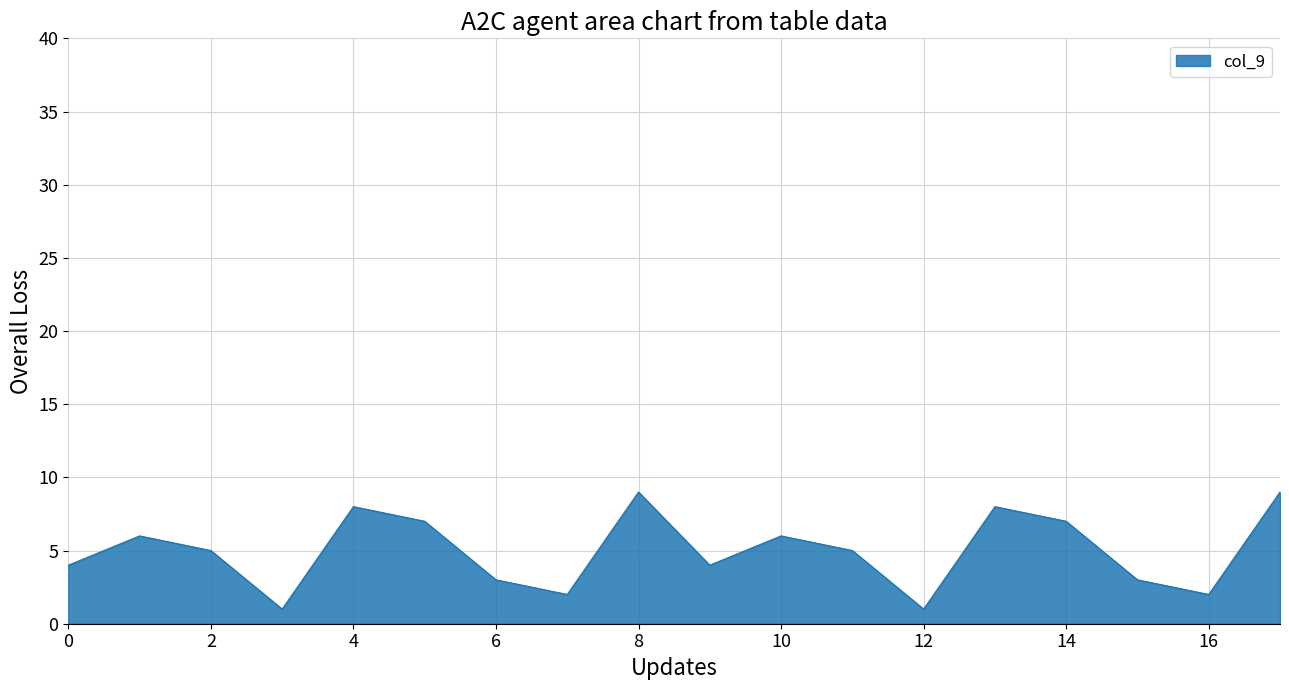

What is the greatest value displayed?

9